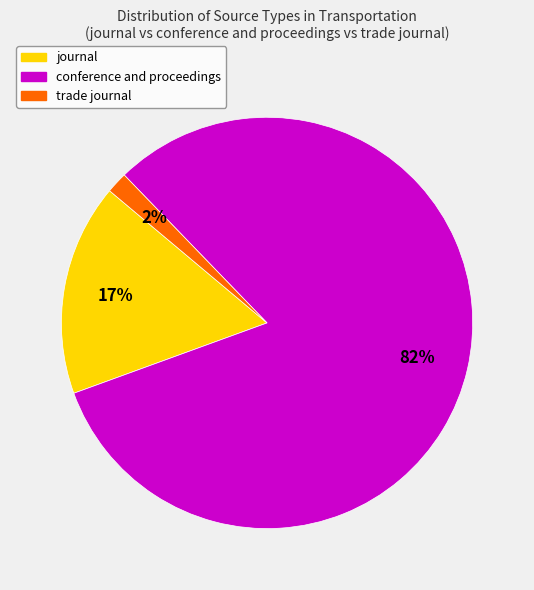

How many segments does this pie chart have?

3